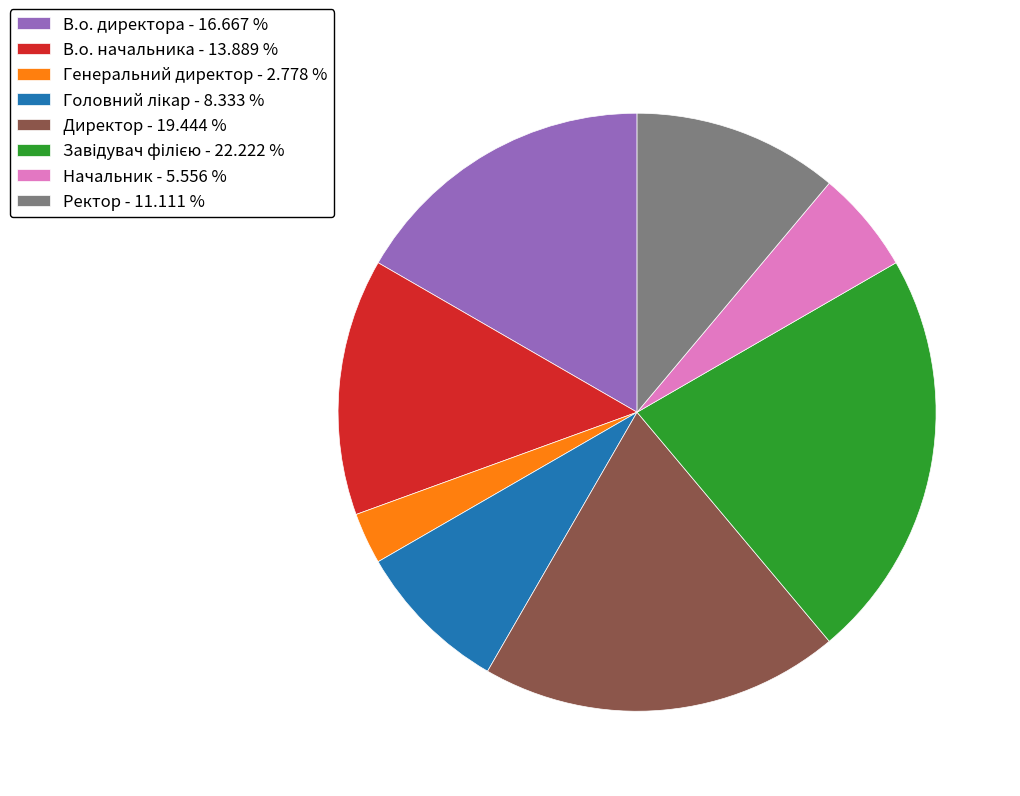

Does Ректор - 11.111 % account for over 50% of the chart?

No